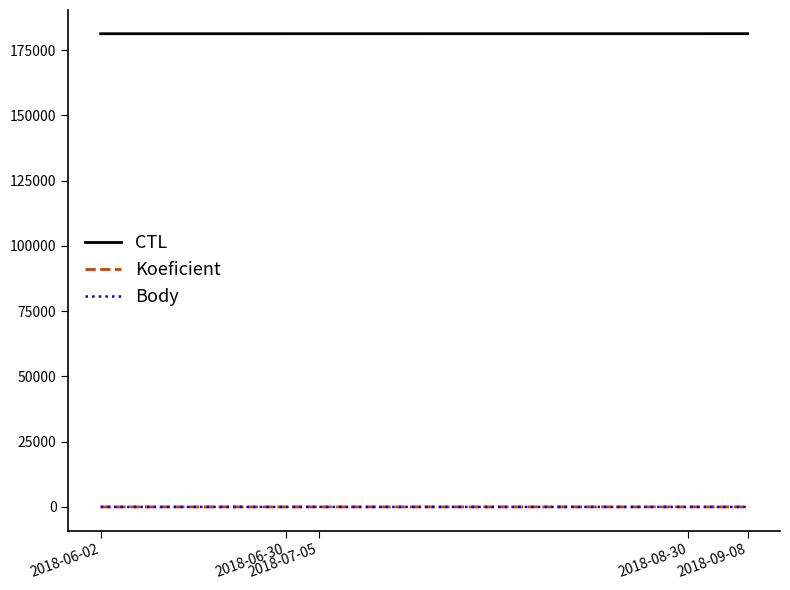

What is the value of the Body point at the 5th from the left?

12